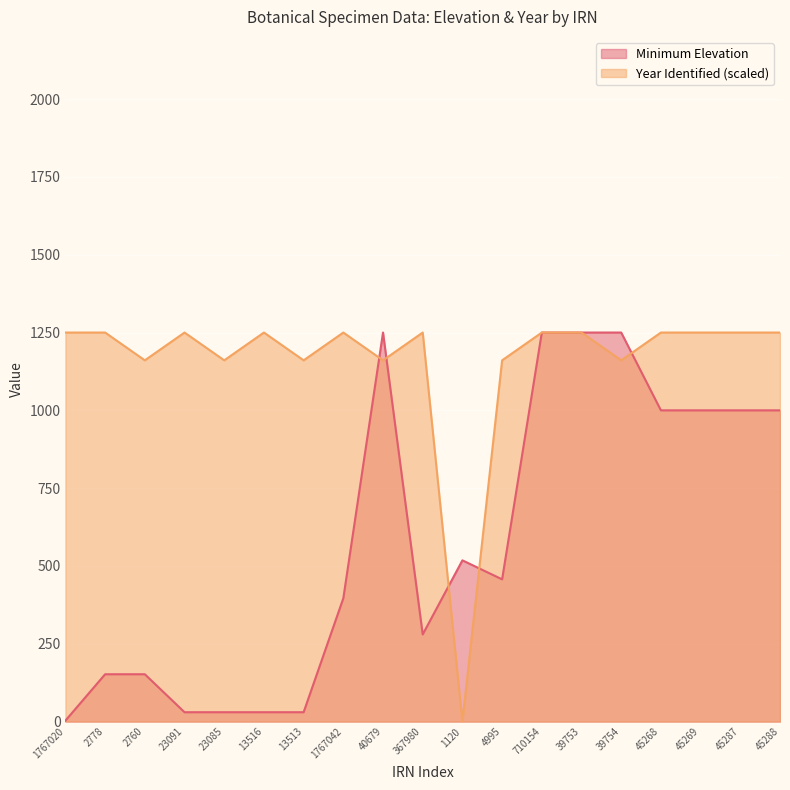

What is the label of the 18th point from the left?

45287